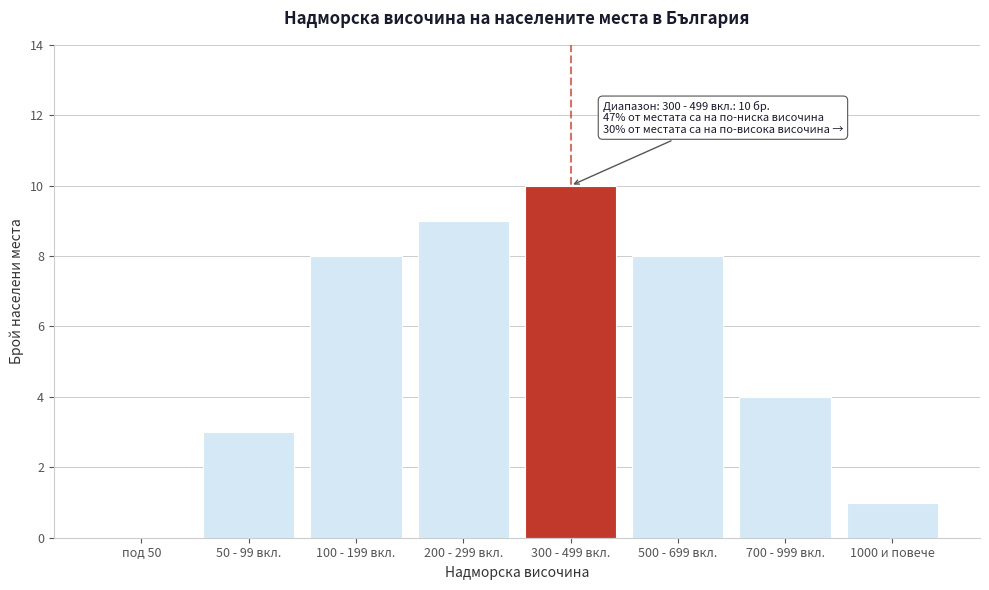

Reading left to right, transcribe all the data shown in this chart.

под 50=0	50 - 99 вкл.=3	100 - 199 вкл.=8	200 - 299 вкл.=9	300 - 499 вкл.=10	500 - 699 вкл.=8	700 - 999 вкл.=4	1000 и повече=1